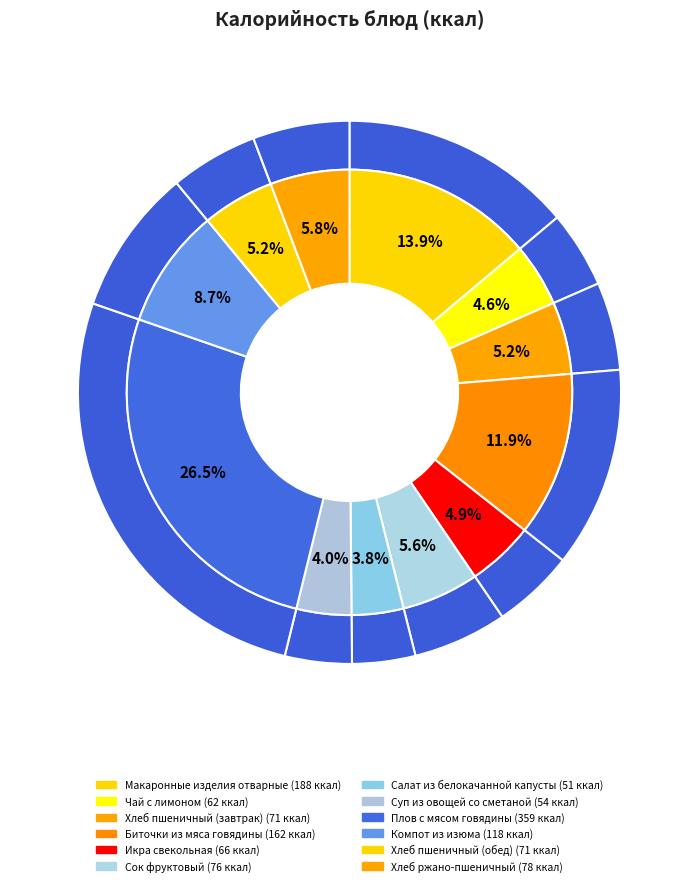

Which slice is the smallest?

Салат из белокачанной капусты